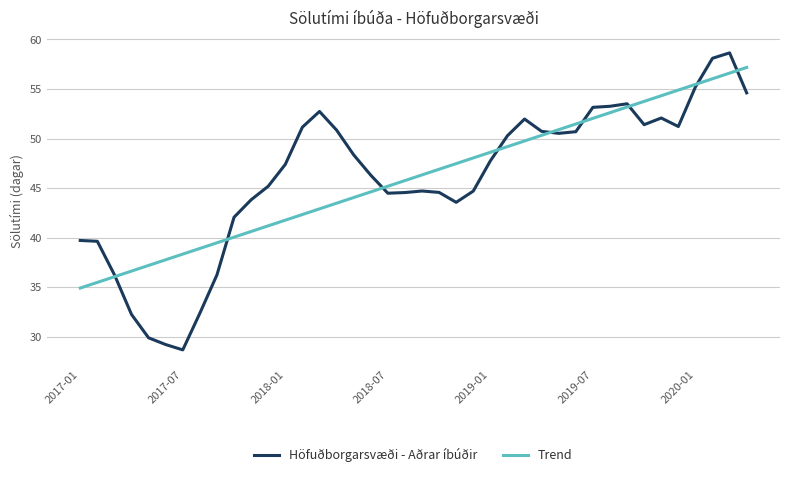

What is the difference between the maximum and minimum values in the Trend series?

22.3